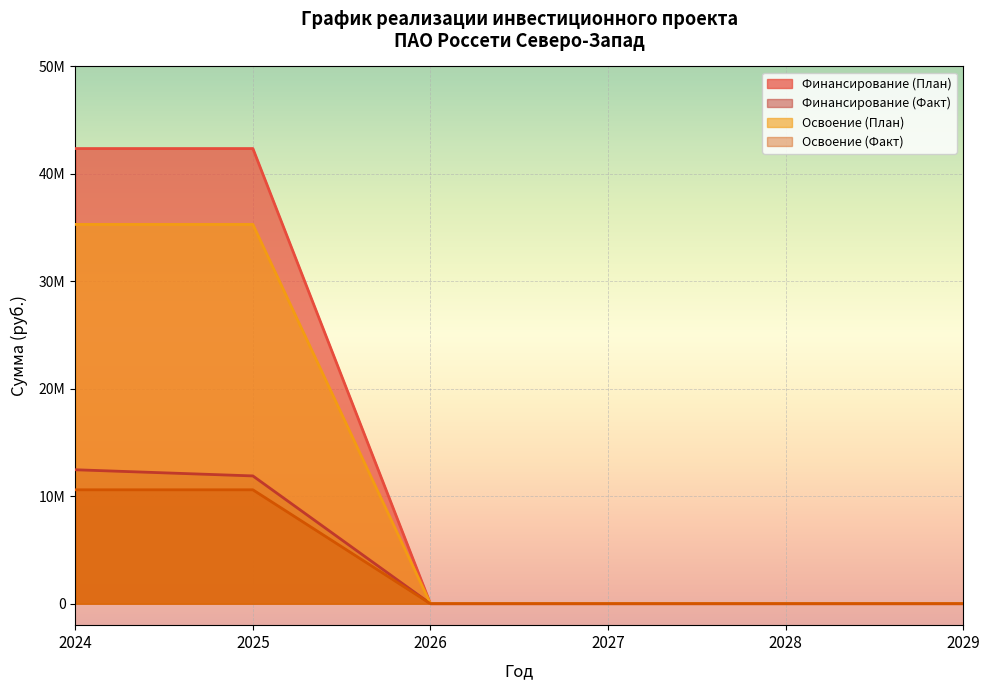

What is the value of the Финансирование (Факт) point at the 2nd from the left?

11890260